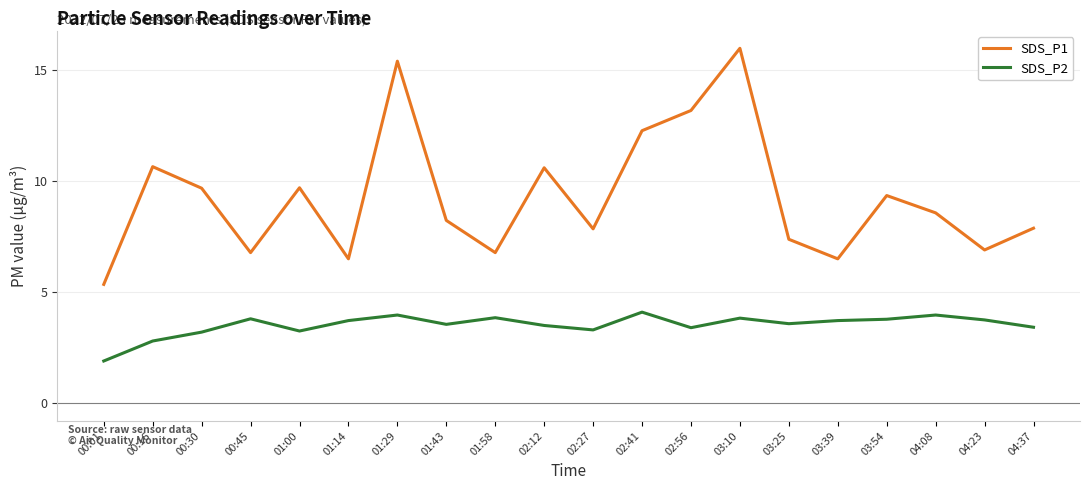

What is the difference between the highest and lowest values at 02:56?

9.8